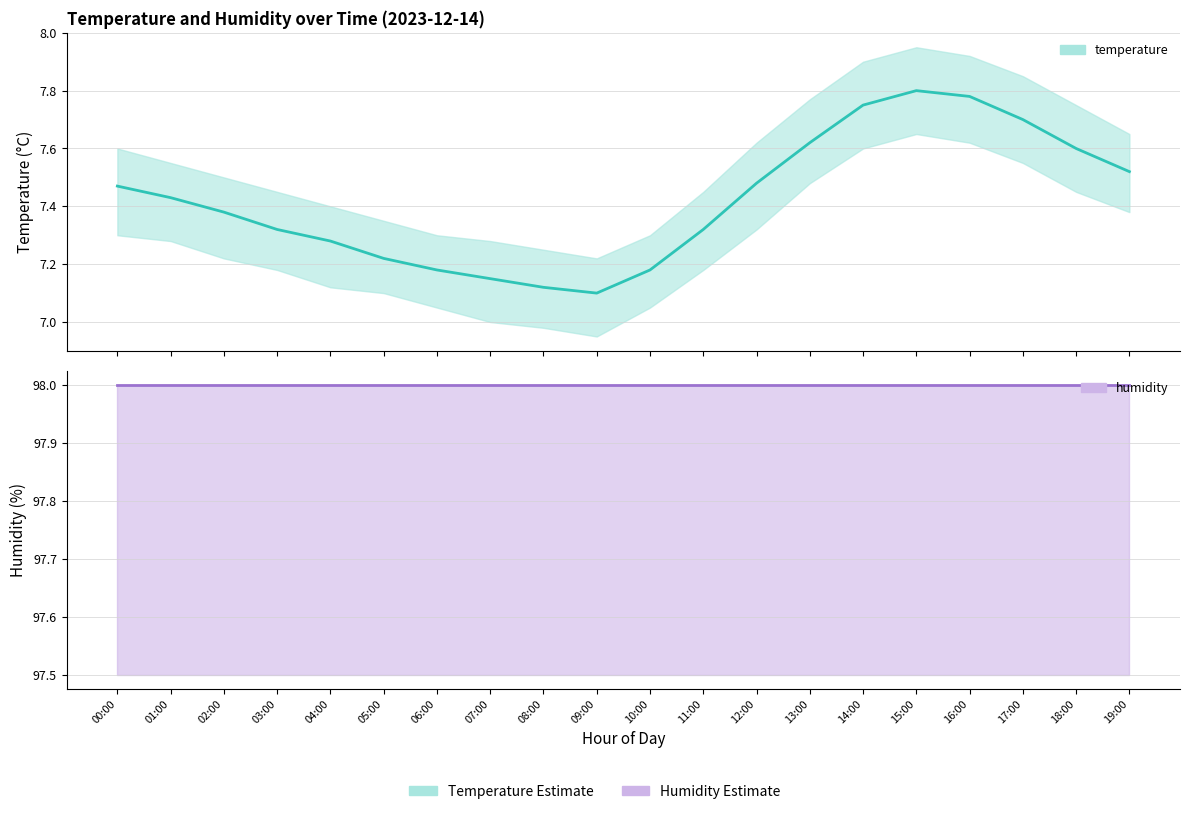

Which series has the widest spread of values?

temperature